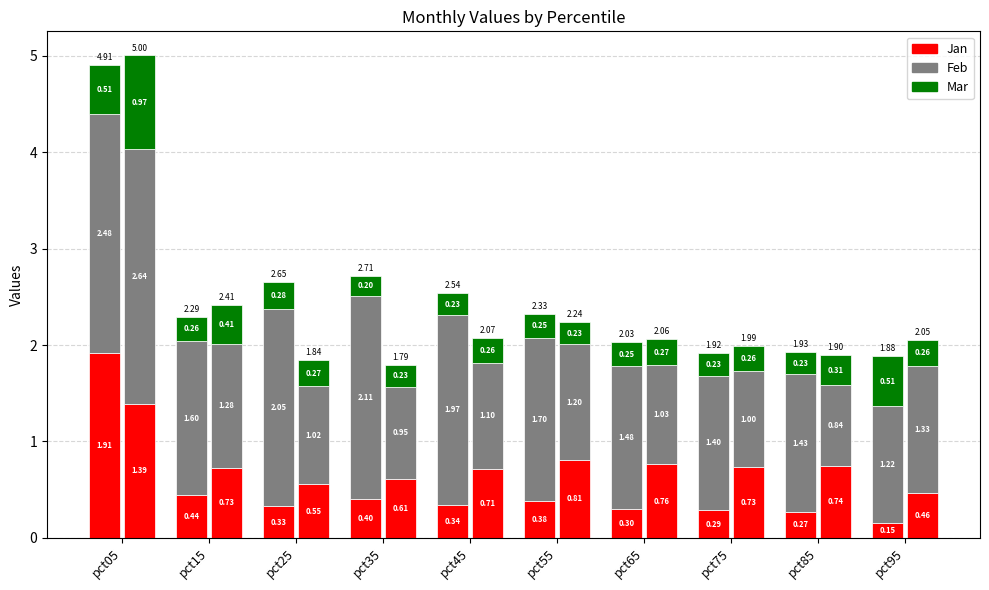

Is the value of Feb at pct35 greater than the value of Mar at pct45?

Yes